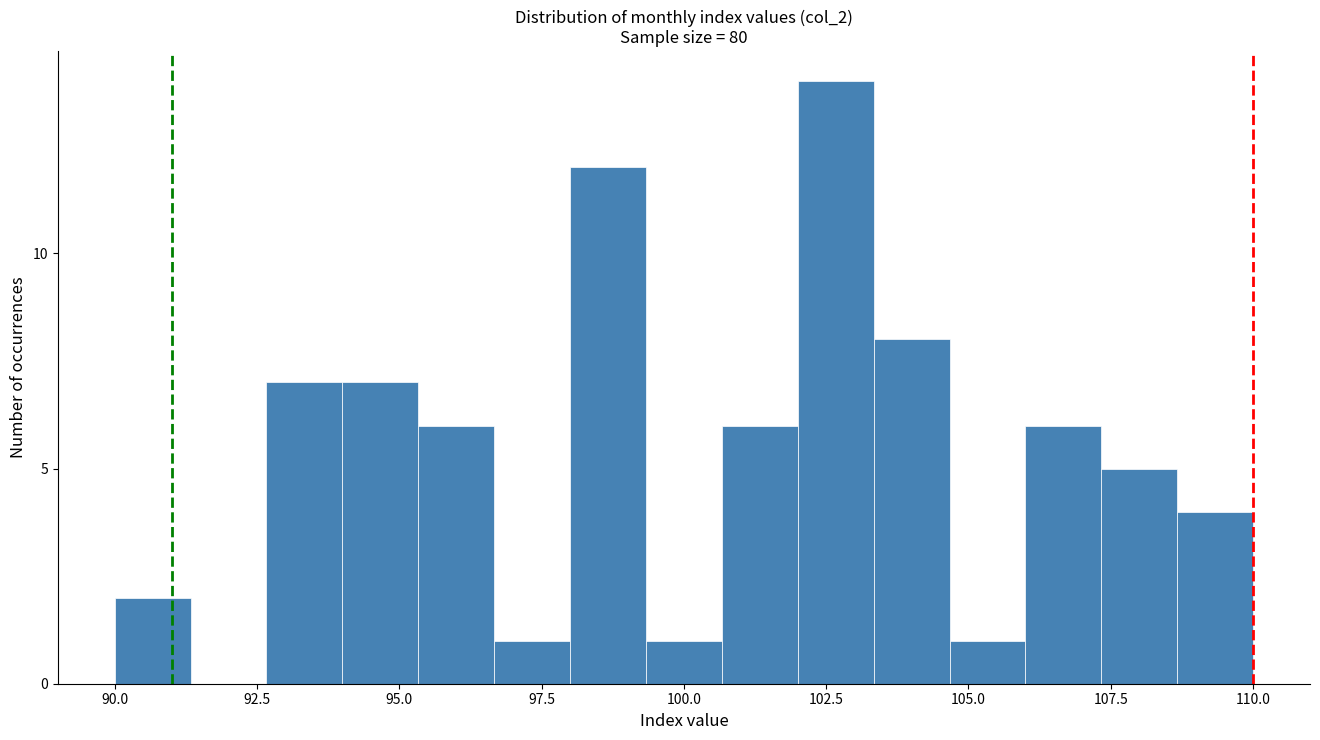

Read against the x-axis, roughly where is the centre of the tallest bar?

102.5